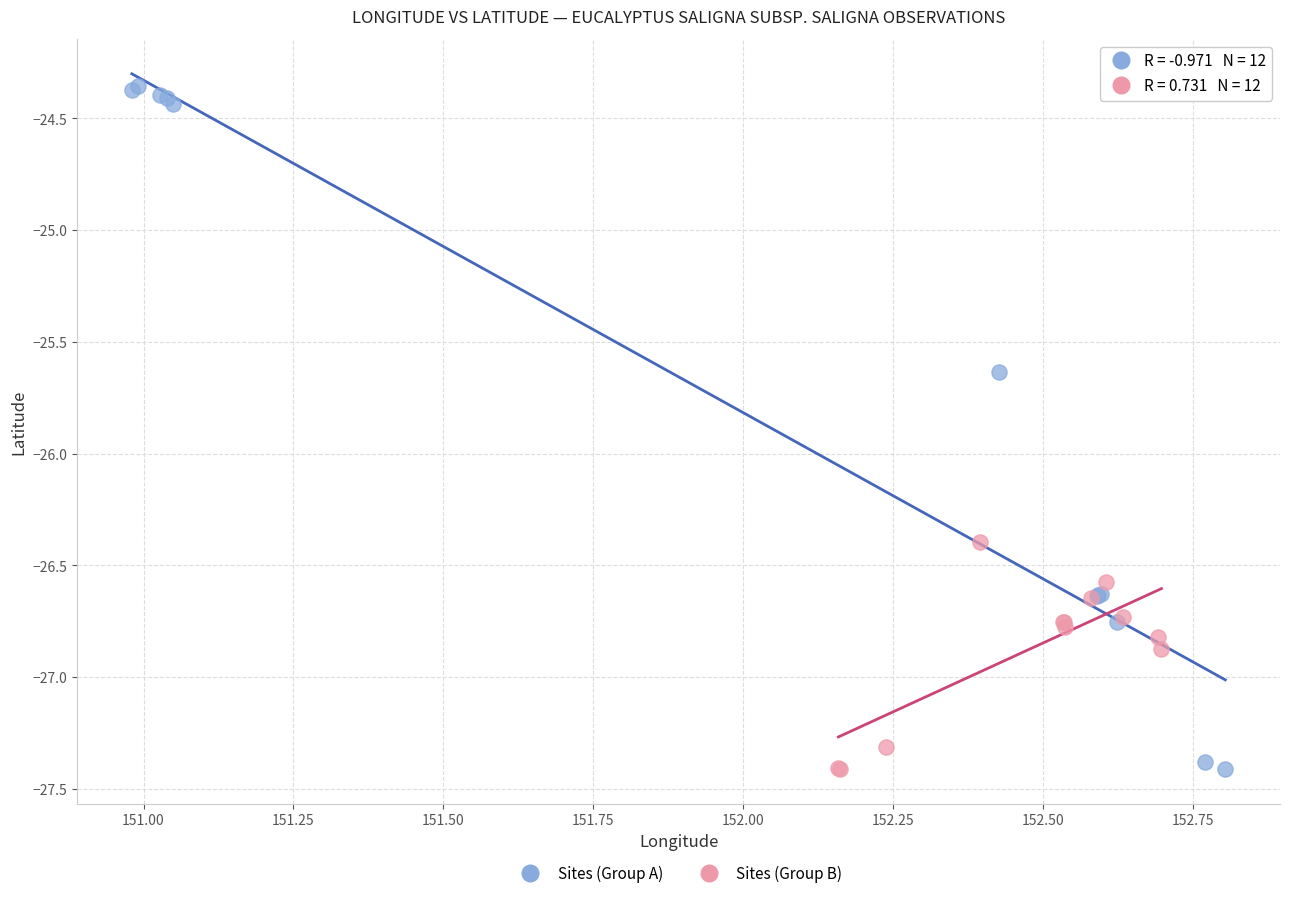

Which series reaches the maximum Y coordinate?

Sites (Group A)